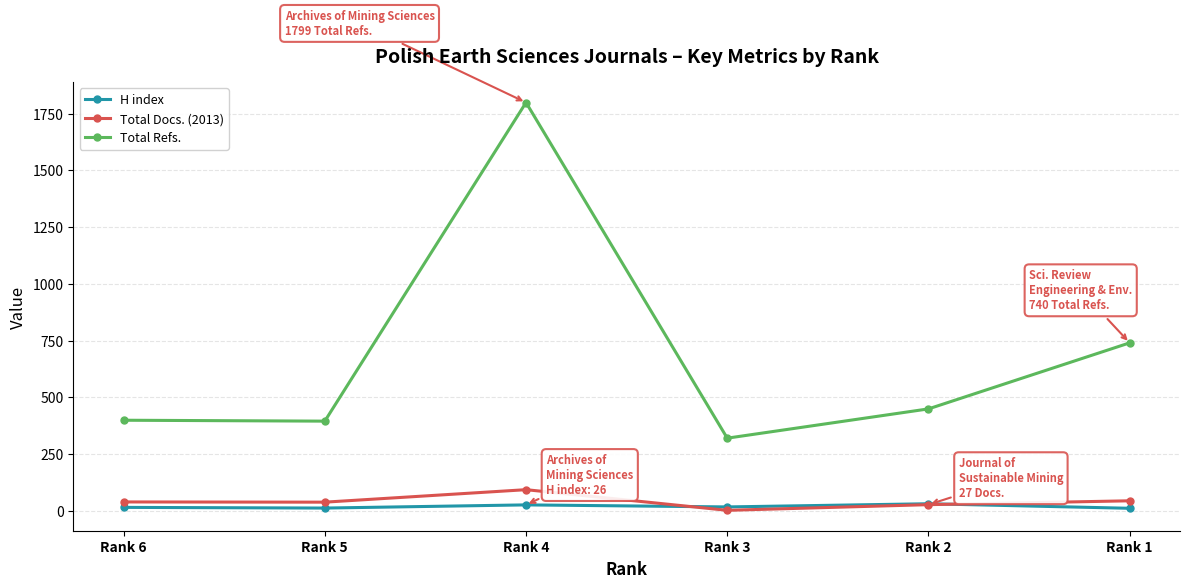

True or false: Total Refs. has more than 0 interior local peaks.

True